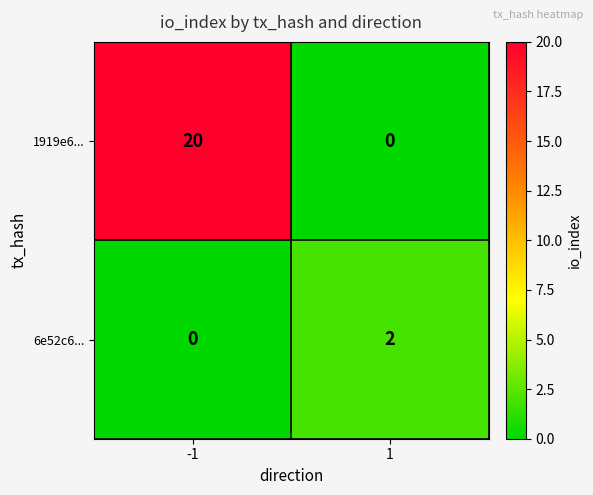

Which series has the largest range (max minus min)?

1919e6...